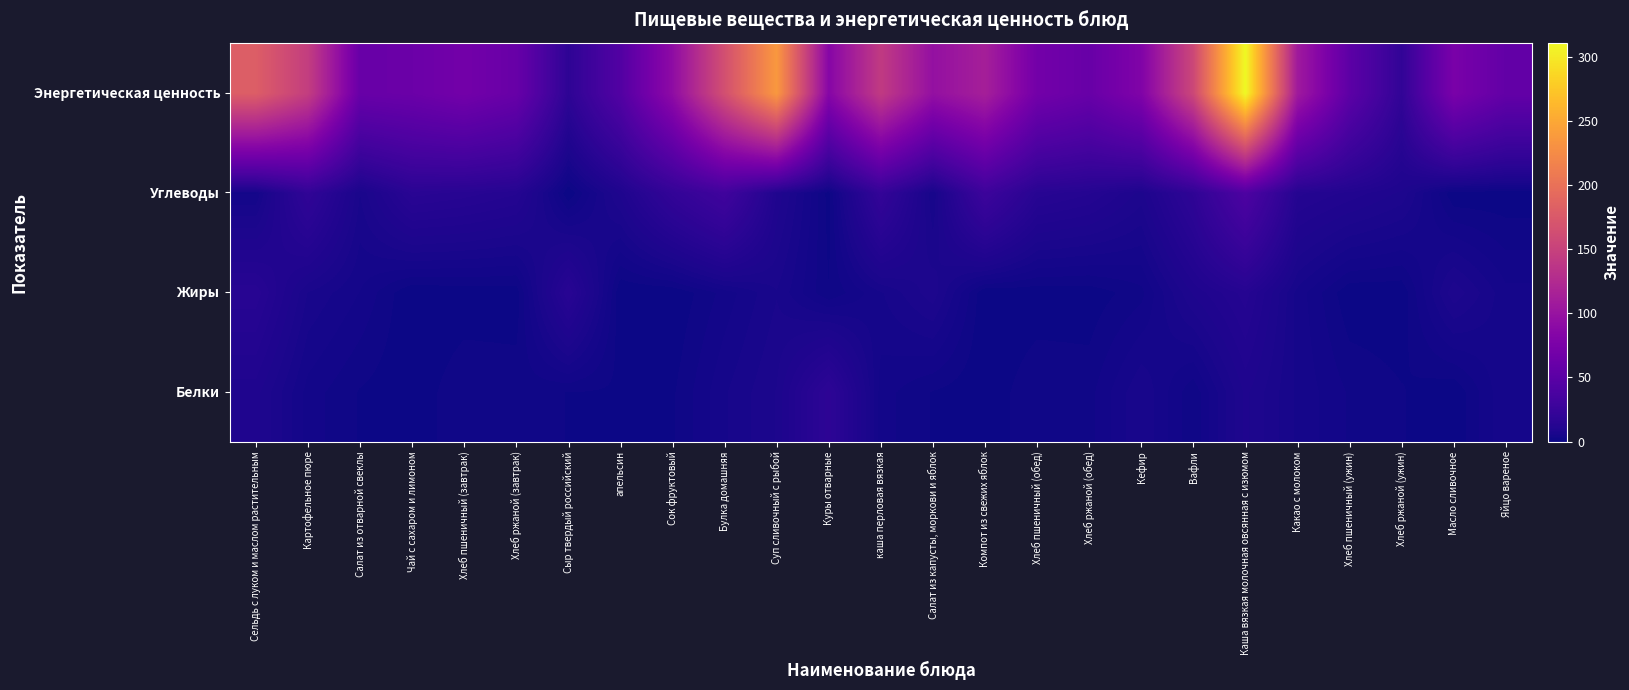

Count the number of data series in this chart.

4